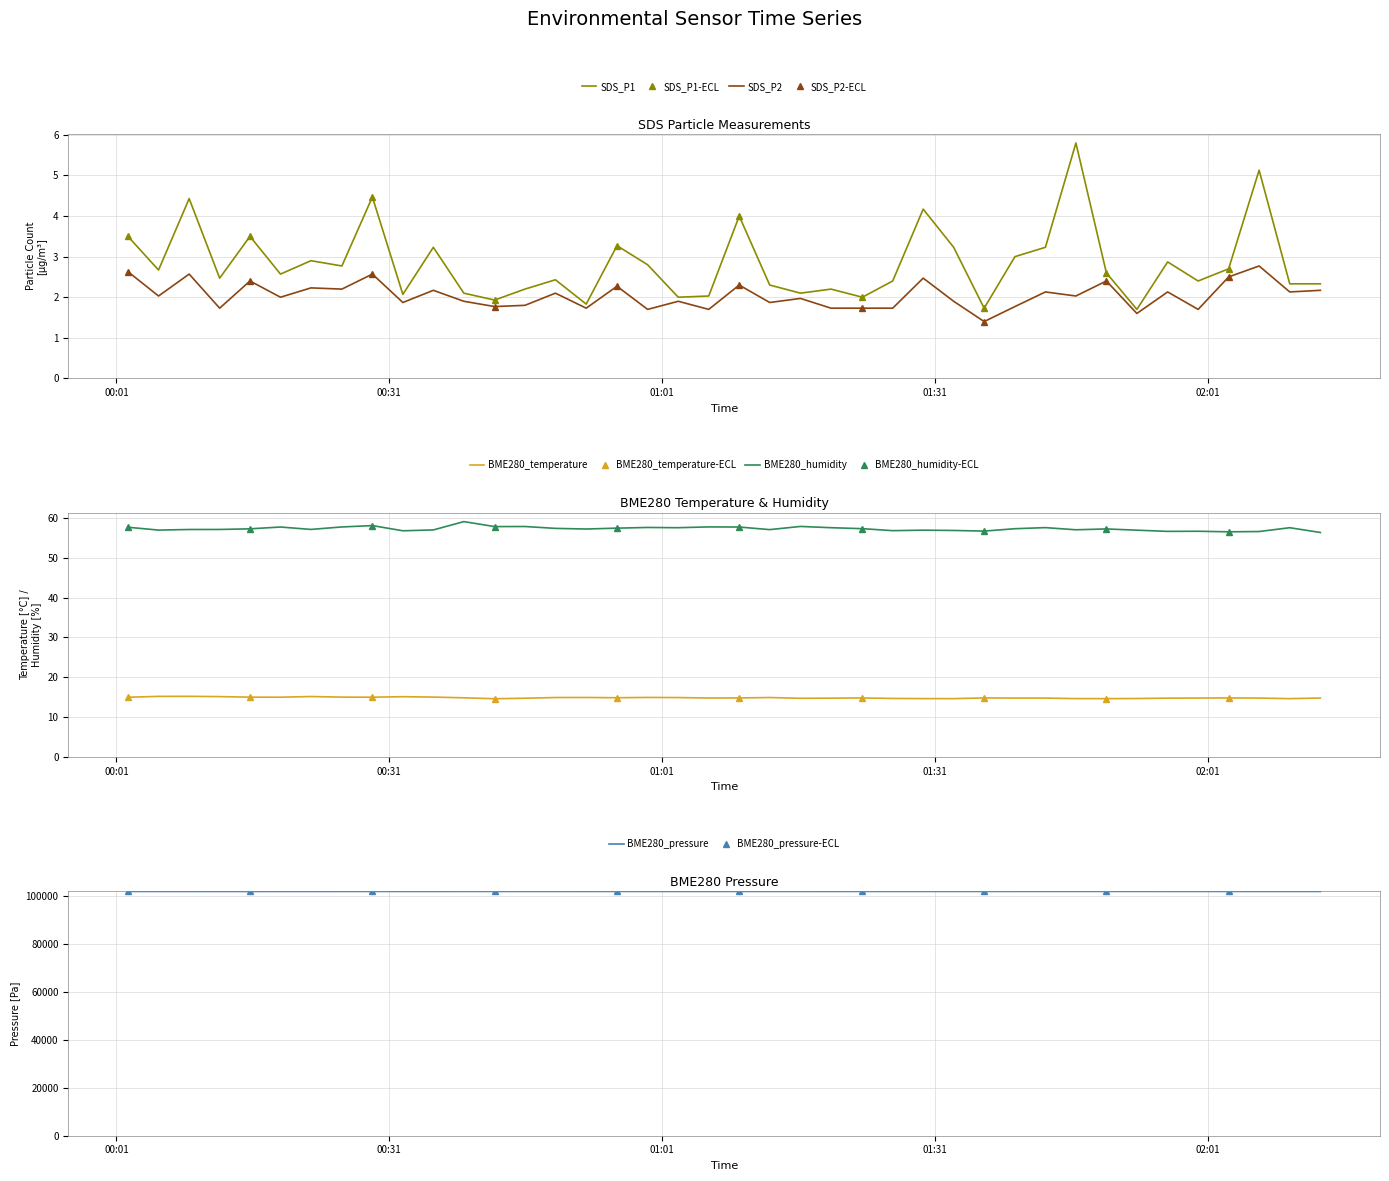

Reading left to right, list all the values displayed in this chart.

SDS_P1: 3.5	2.7	4.4	2.5	3.5	2.6	2.9	2.8	4.5	2.1	3.2	2.1	1.9	2.2	2.4	1.8	3.3	2.8	2.0	2.0	4.0	2.3	2.1	2.2	2.0	2.4	4.2	3.2	1.7	3.0	3.2	5.8	2.6	1.7	2.9	2.4	2.7	5.1	2.3	2.3
SDS_P2: 2.6	2.0	2.6	1.7	2.4	2.0	2.2	2.2	2.6	1.9	2.2	1.9	1.8	1.8	2.1	1.7	2.3	1.7	1.9	1.7	2.3	1.9	2.0	1.7	1.7	1.7	2.5	1.9	1.4	1.8	2.1	2.0	2.4	1.6	2.1	1.7	2.5	2.8	2.1	2.2
BME280_temperature: 15.0	15.2	15.2	15.2	15.0	15.0	15.2	15.0	15.0	15.1	15.0	14.9	14.6	14.8	14.9	14.9	14.9	14.9	14.9	14.8	14.8	14.9	14.7	14.8	14.8	14.7	14.7	14.7	14.8	14.8	14.8	14.7	14.7	14.7	14.8	14.8	14.8	14.8	14.7	14.8
BME280_humidity: 57.6	56.9	57.1	57.1	57.2	57.7	57.1	57.7	58.0	56.8	57.0	59.0	57.8	57.8	57.4	57.2	57.4	57.6	57.5	57.7	57.7	57.0	57.8	57.5	57.3	56.8	56.9	56.8	56.7	57.3	57.5	57.0	57.2	56.9	56.6	56.6	56.5	56.6	57.5	56.3
BME280_pressure: 102034.9	102028.6	102027.7	102023.4	102025.3	102034.1	102028.7	102034.9	102037.6	102033.1	102031.4	102045.5	102041.3	102037.7	102042.0	102035.8	102043.8	102037.6	102038.5	102036.8	102040.3	102039.4	102041.2	102034.2	102043.8	102042.2	102041.3	102043.9	102043.8	102044.7	102049.1	102046.5	102049.2	102047.4	102043.8	102041.2	102038.6	102036.8	102034.3	102038.6